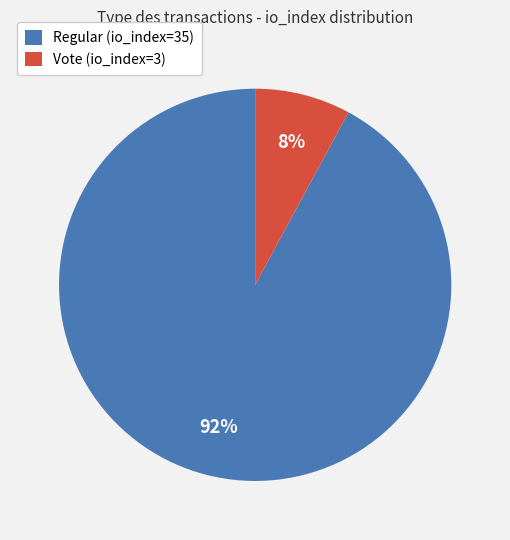

True or false: Vote (io_index=3) accounts for 1% of the total.

False